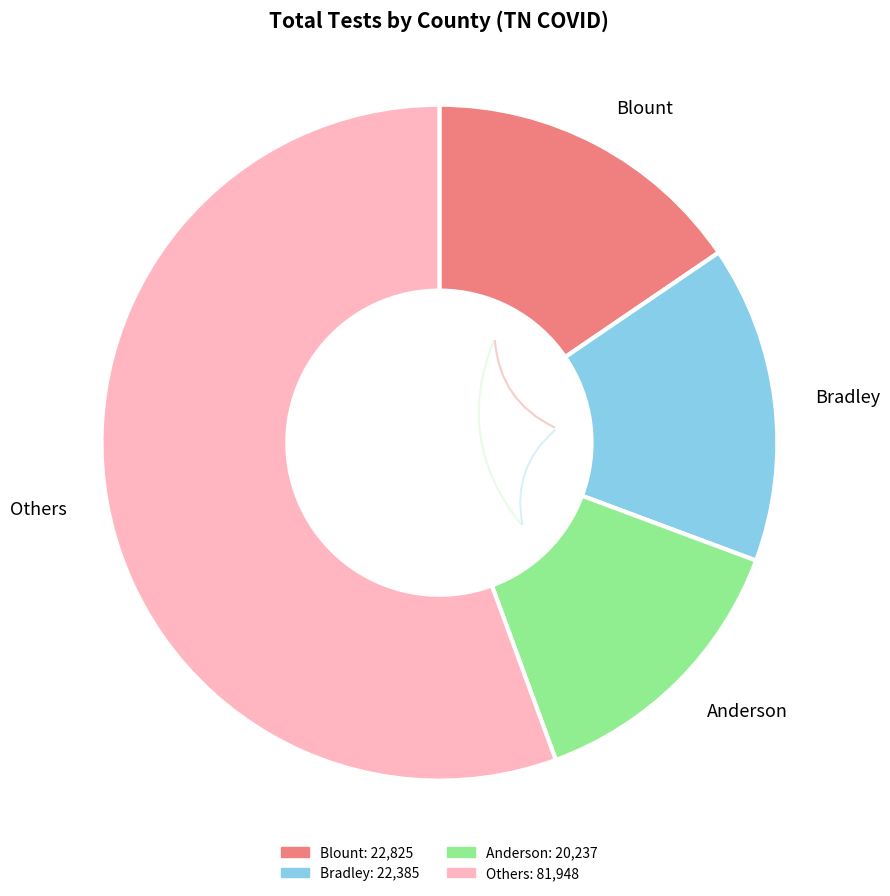

To the nearest percent, what portion does Bradley represent?

15%